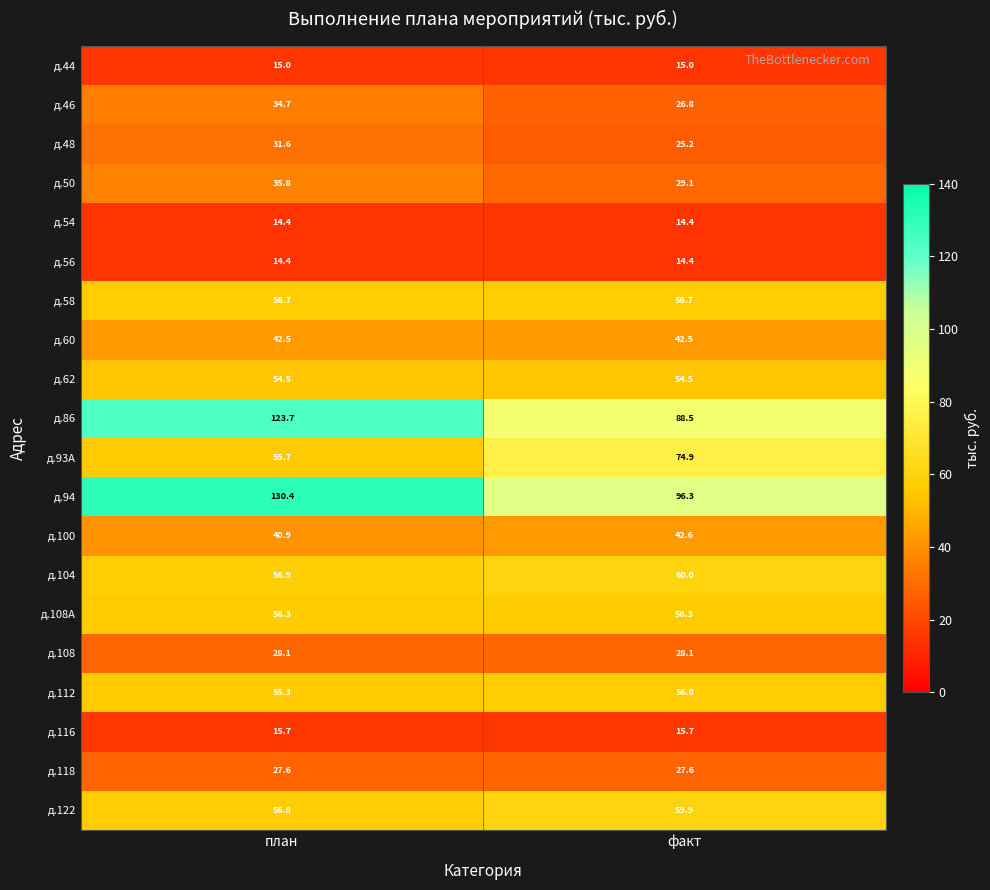

Count the number of categories in the chart.

2